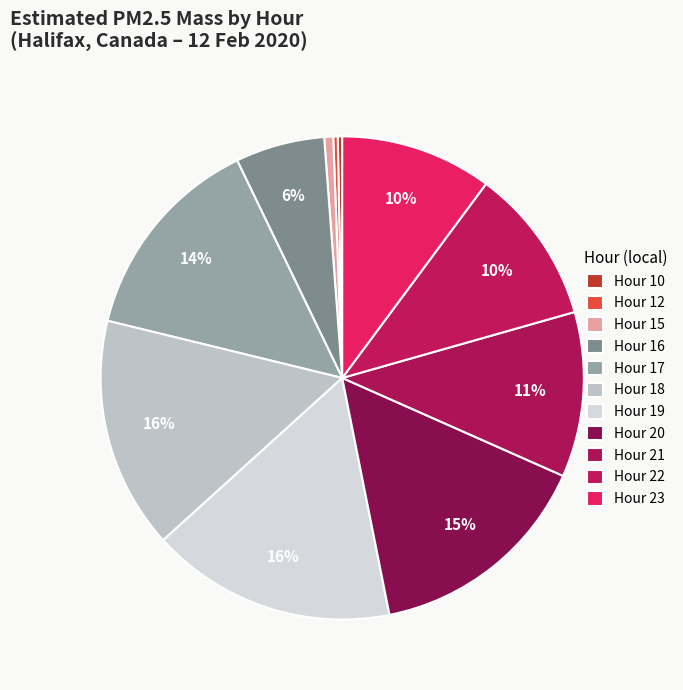

How many segments does this pie chart have?

11